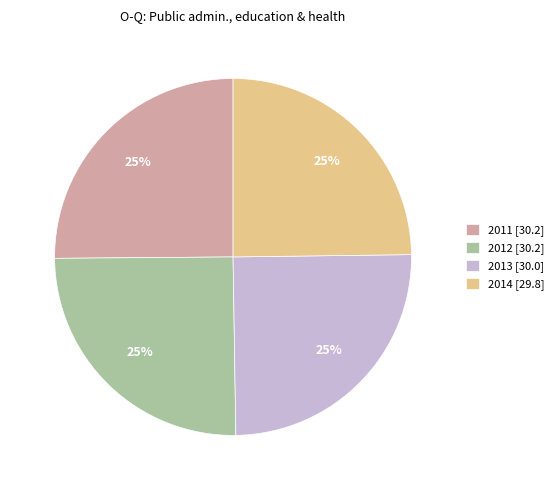

True or false: 2013 [30.0] accounts for 19% of the total.

False